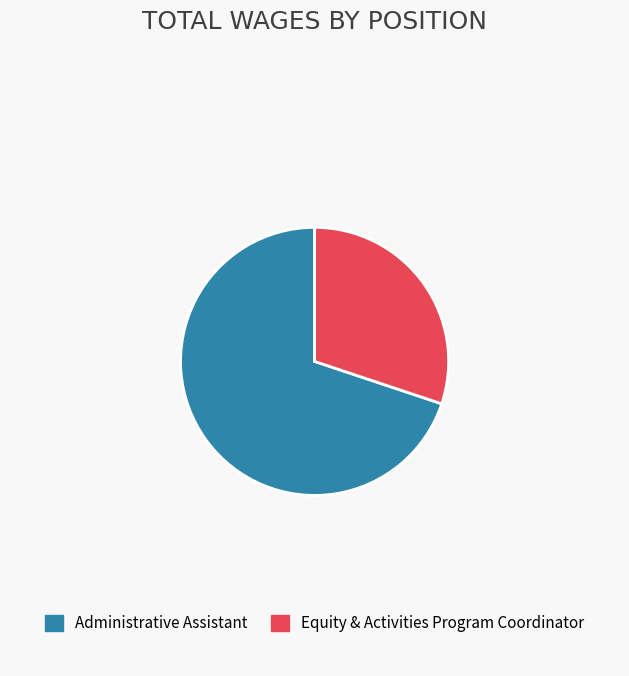

The Equity & Activities Program Coordinator slice represents 39% of the pie. True or false?

False